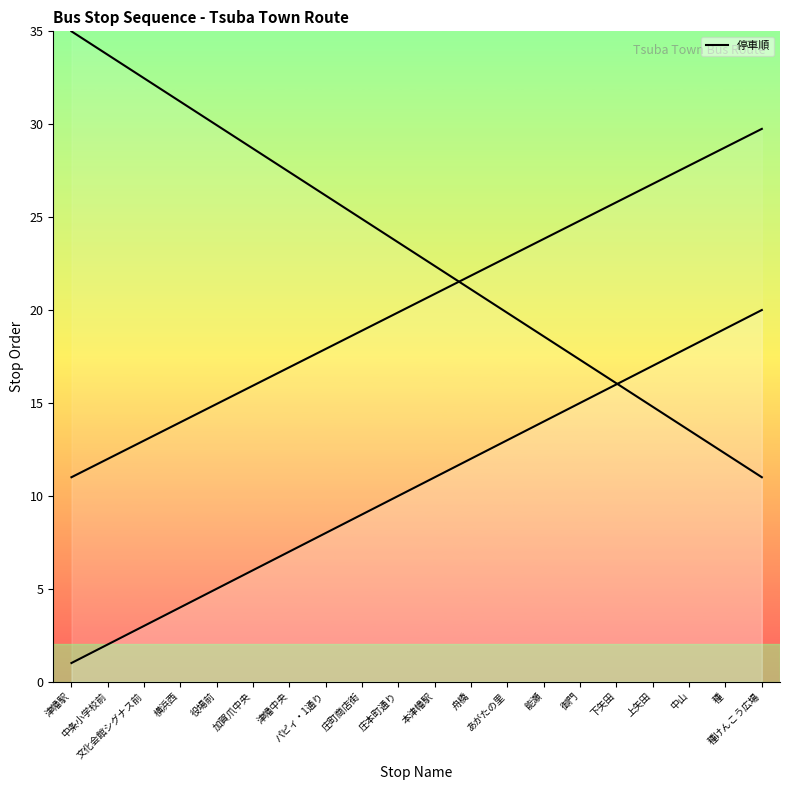

The value at 庄町商店街 is 4. True or false?

False